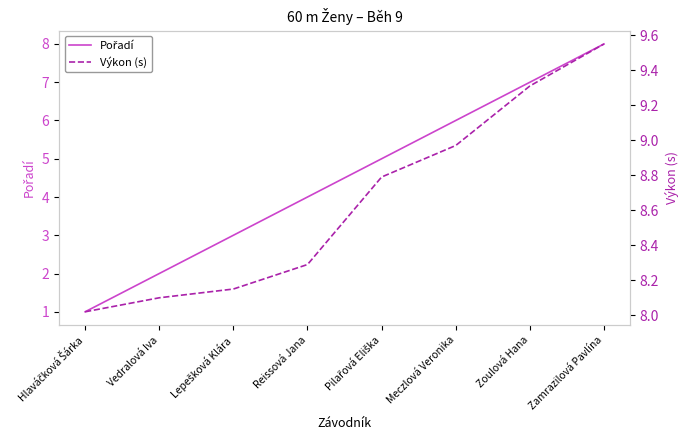

Reading left to right, list all the values displayed in this chart.

Pořadí: 1.0	2.0	3.0	4.0	5.0	6.0	7.0	8.0
Výkon (s): 8.0	8.1	8.2	8.3	8.8	9.0	9.3	9.6